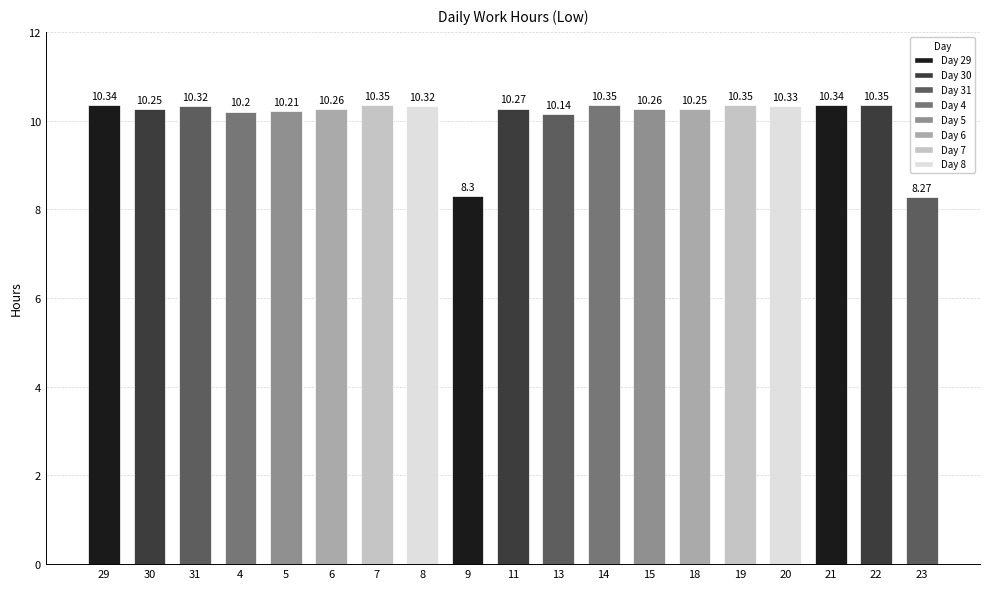

What is the ratio of the value at 7 to the value at 5?

1.0